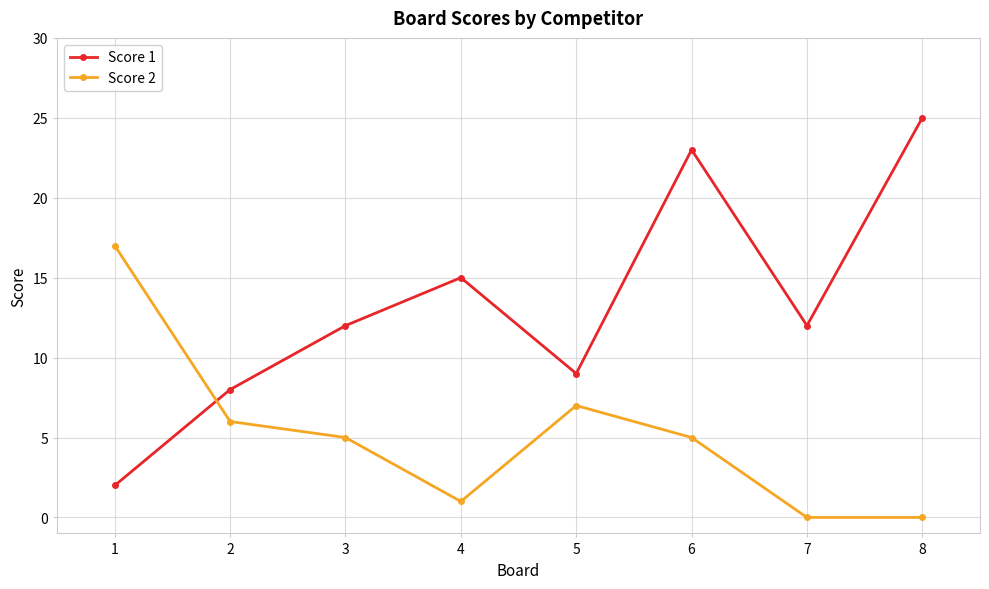

Which label corresponds to the largest value in the chart?

8